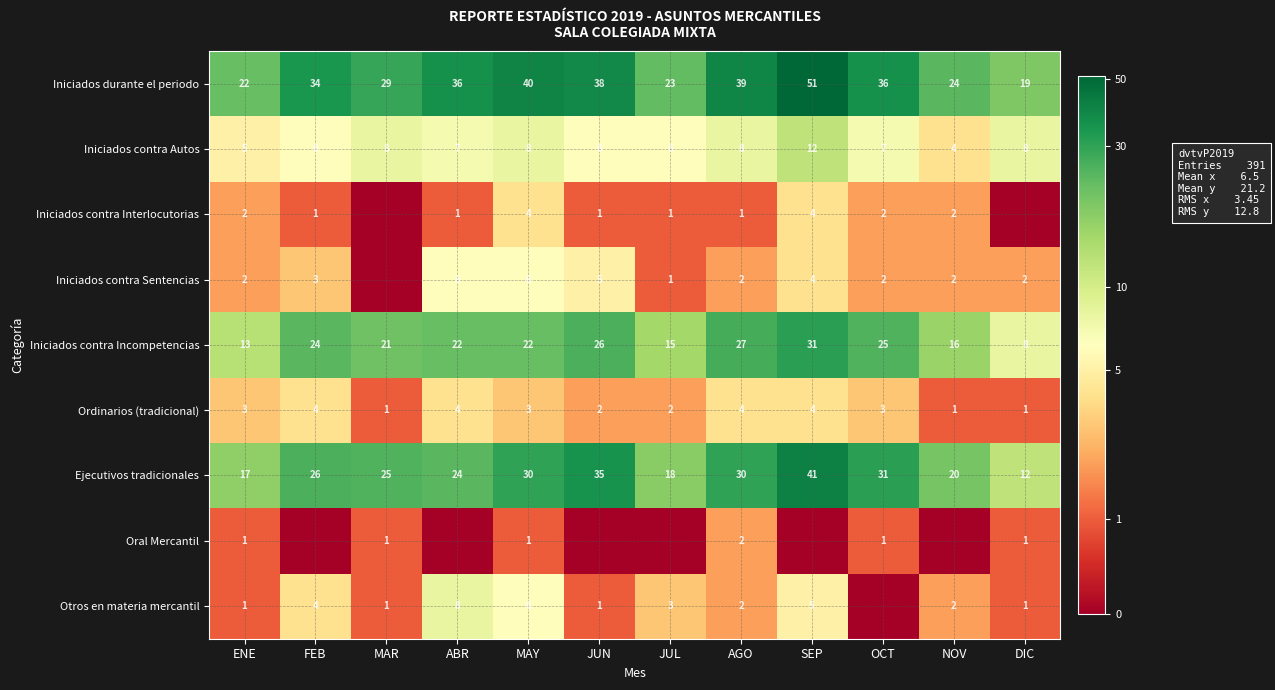

True or false: Iniciados durante el periodo has a value of 22 at ENE.

True